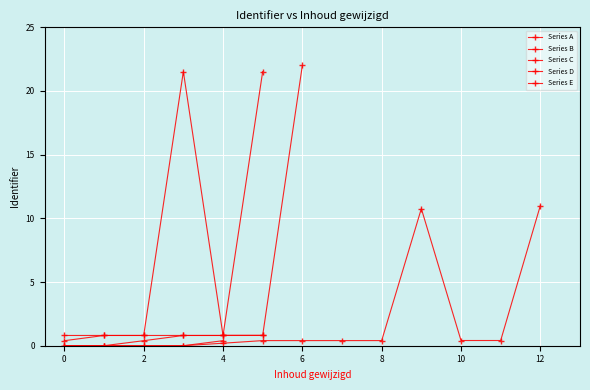

Does the chart display data point markers on the line(s)?

Yes